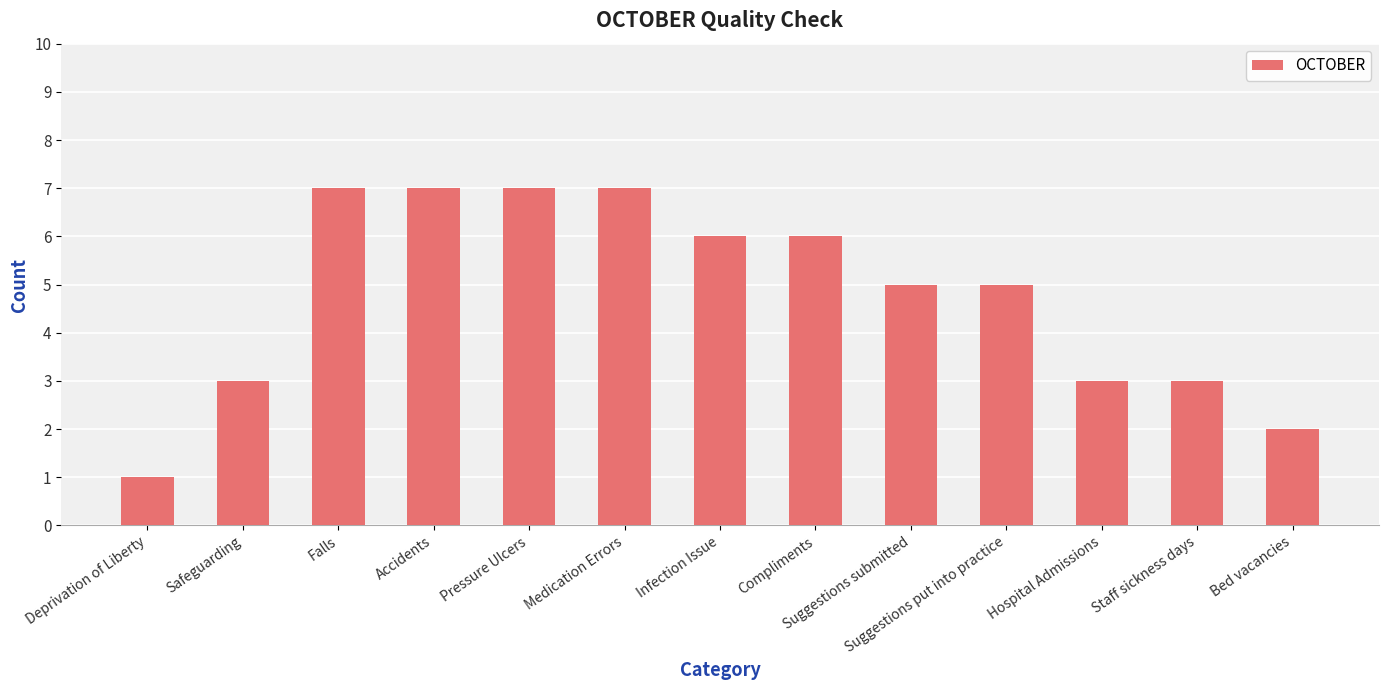

What is the value of the 2nd bar from the left?

3